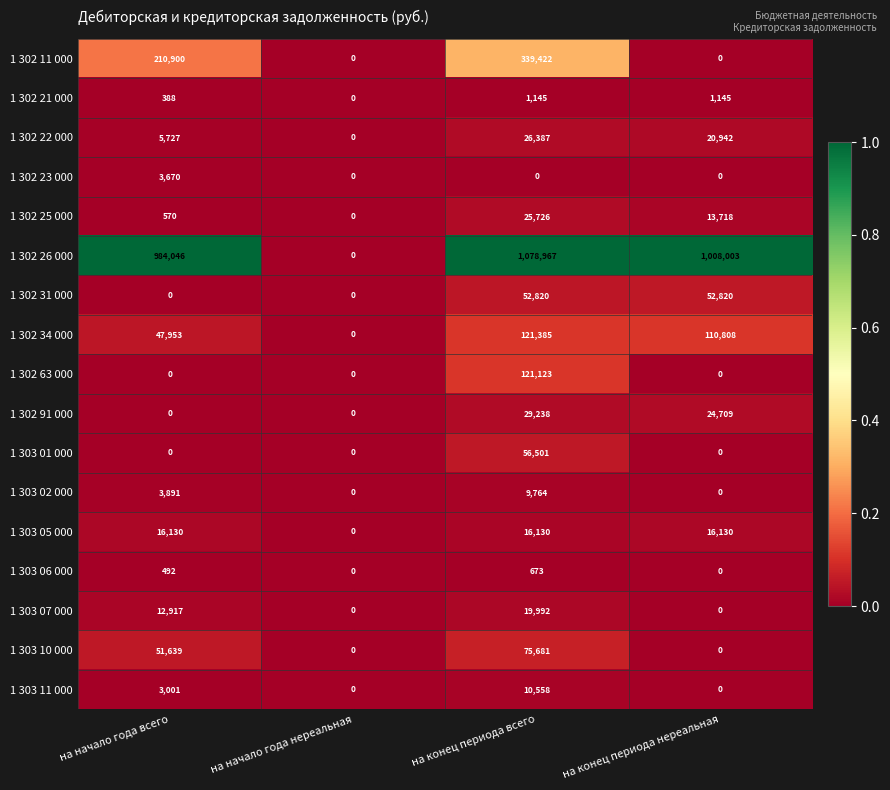

Which series changed the most between на начало года нереальная and на конец периода нереальная?

1 302 26 000